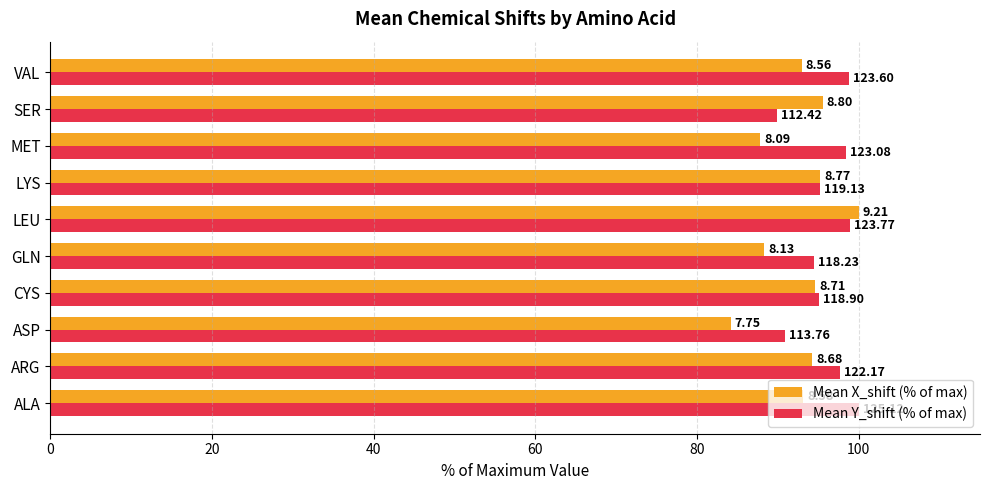

What is the average value of the Mean X_shift (% of max) series?

92.6